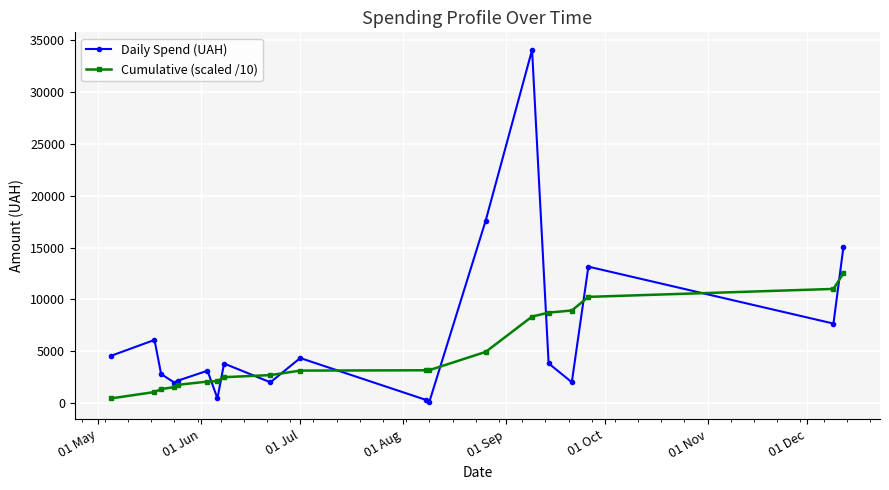

How many interior local peaks does the Daily Spend (UAH) series have?

6